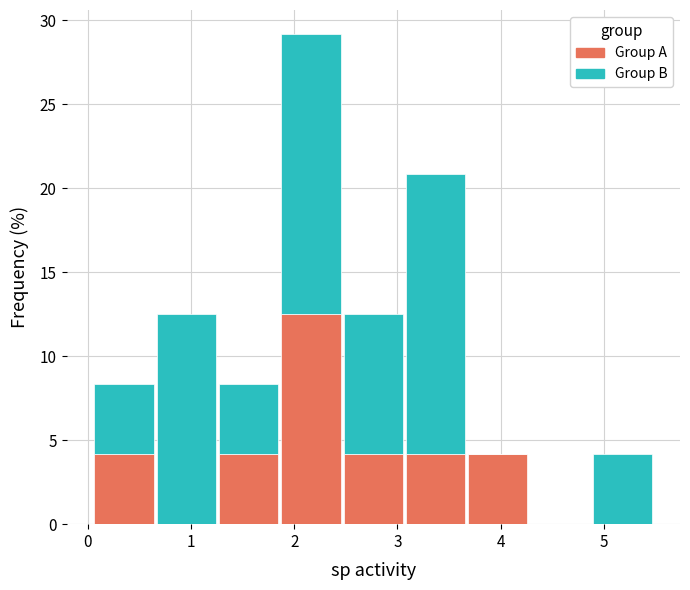

What is the total height of the stacked bar covering 3.1 to 3.7 on the x-axis? Neither the bar edges nor the heights are printed on the chart, so give them approximately, as read against the axes.

21.0